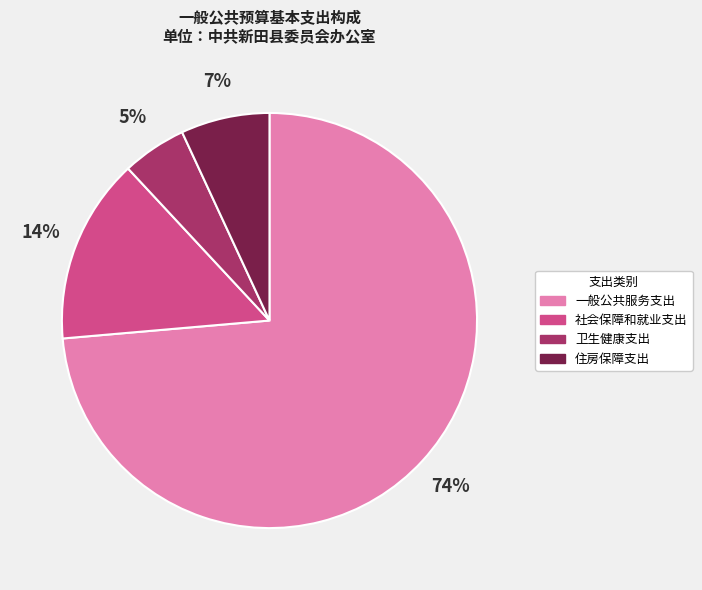

Is there any slice that represents more than half of the pie?

Yes